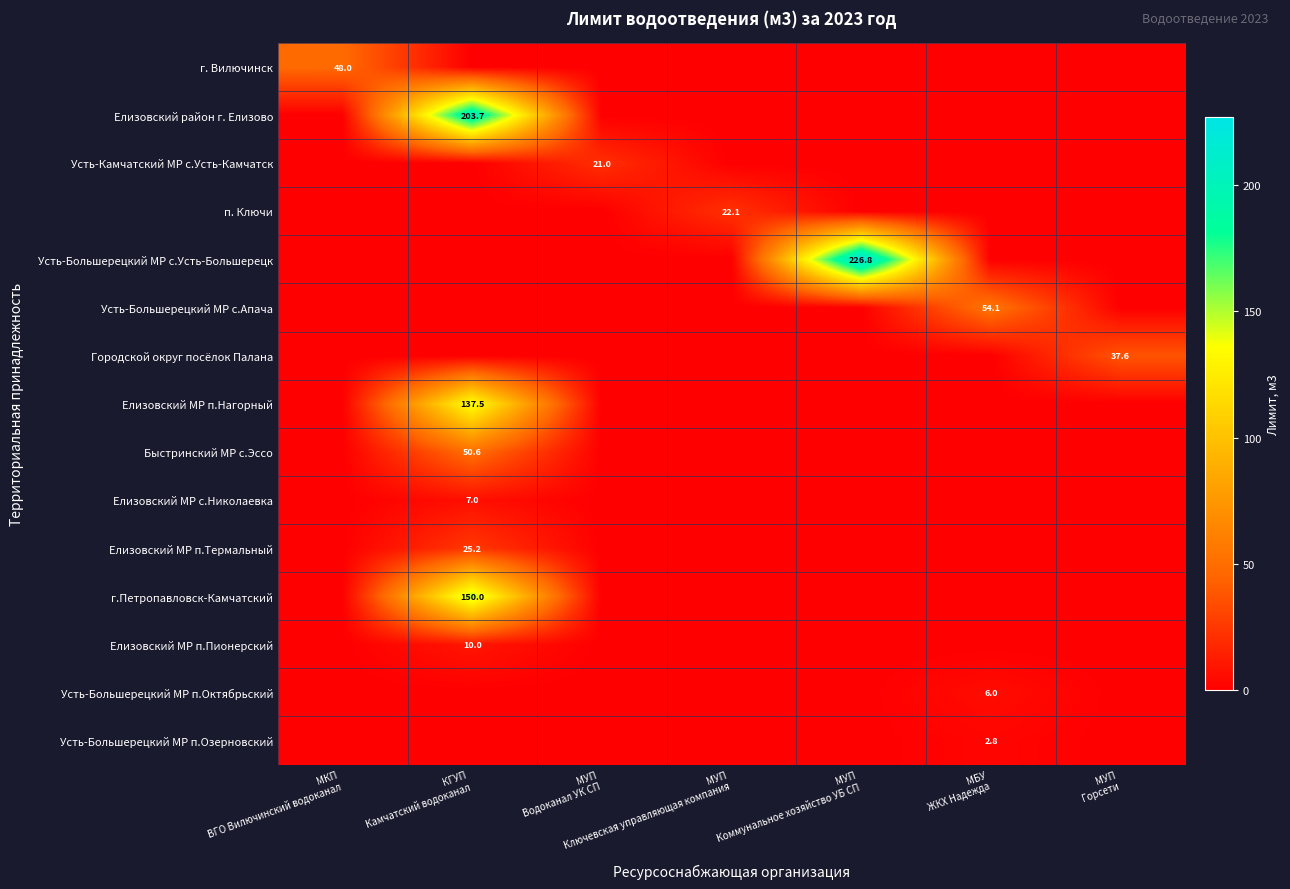

List the series in order of their peak value, highest first.

Усть-Большерецкий МР с.Усть-Большерецк, Елизовский район г. Елизово, г.Петропавловск-Камчатский, Елизовский МР п.Нагорный, Усть-Большерецкий МР с.Апача, Быстринский МР с.Эссо, г. Вилючинск, Городской округ посёлок Палана, Елизовский МР п.Термальный, п. Ключи, Усть-Камчатский МР с.Усть-Камчатск, Елизовский МР п.Пионерский, Елизовский МР с.Николаевка, Усть-Большерецкий МР п.Октябрьский, Усть-Большерецкий МР п.Озерновский